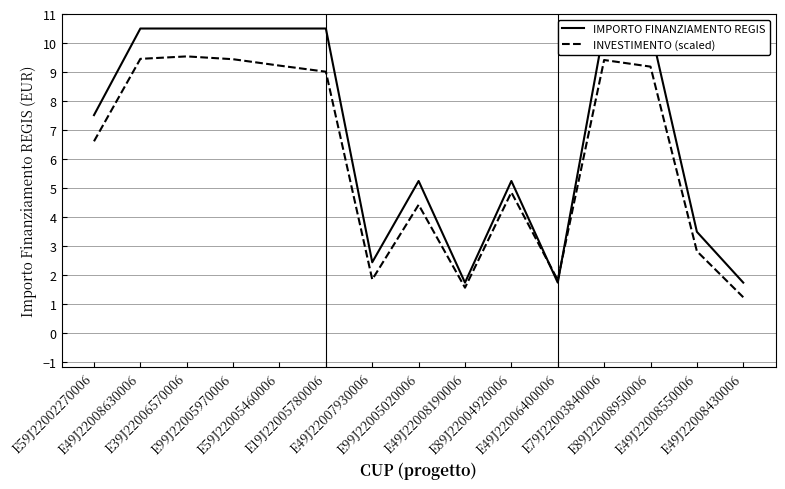

At how many categories does at least one series exceed 10?

7